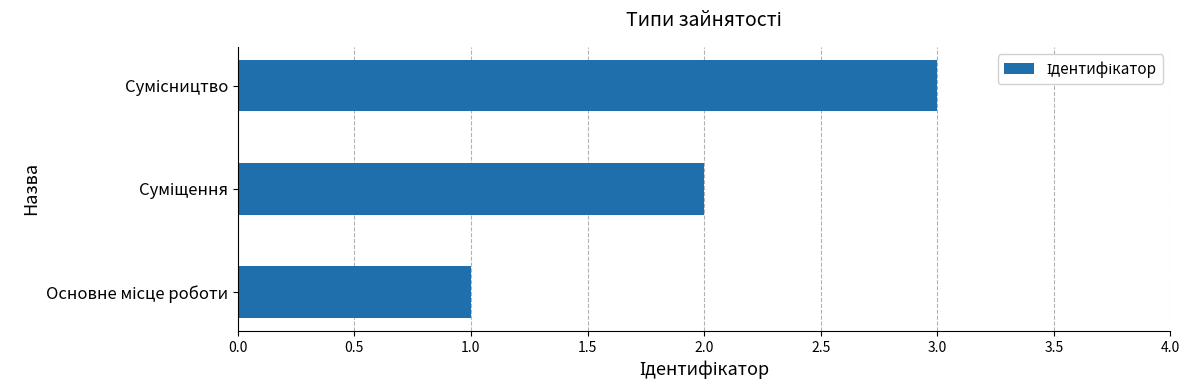

What is the sum of all values?

6